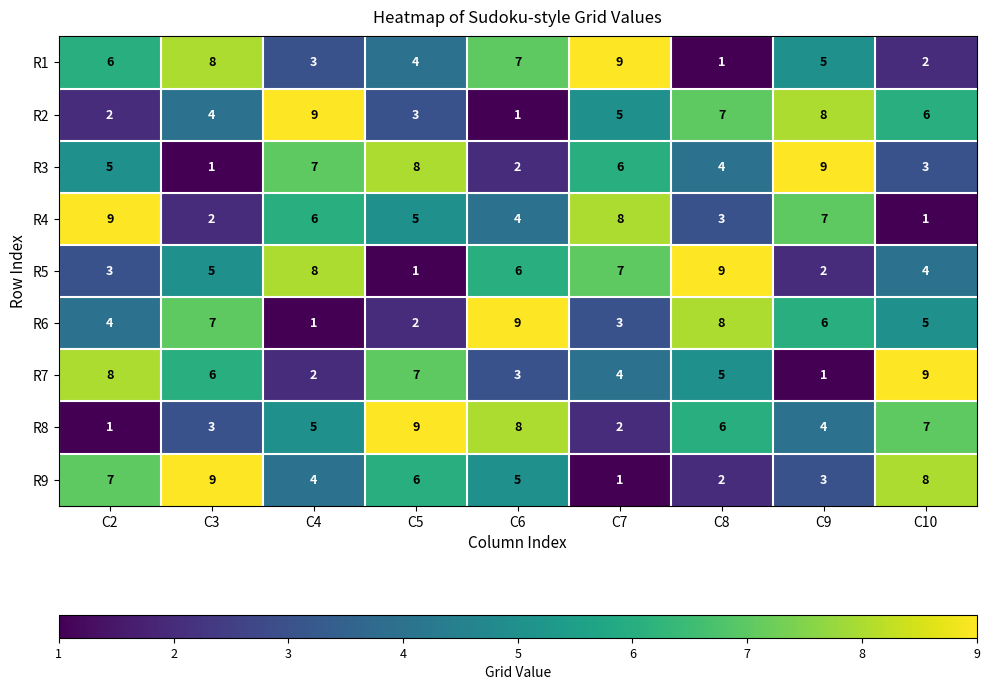

True or false: R4 has a value of 0 at C10.

False